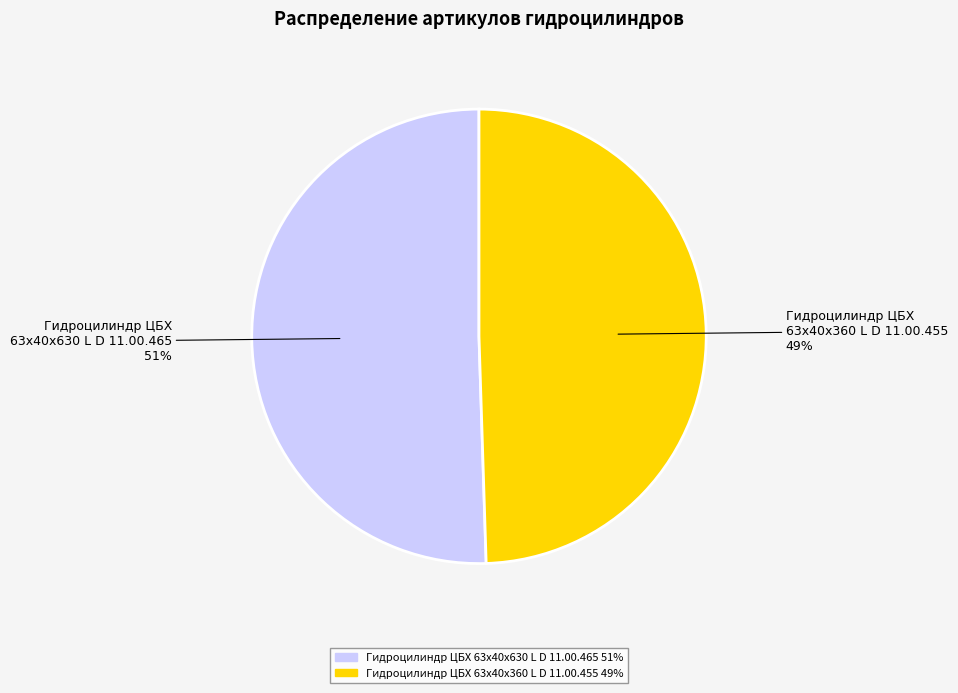

What percentage is the Гидроцилиндр ЦБХ 63х40х630 L D 11.00.465 slice, to the nearest percent?

51%